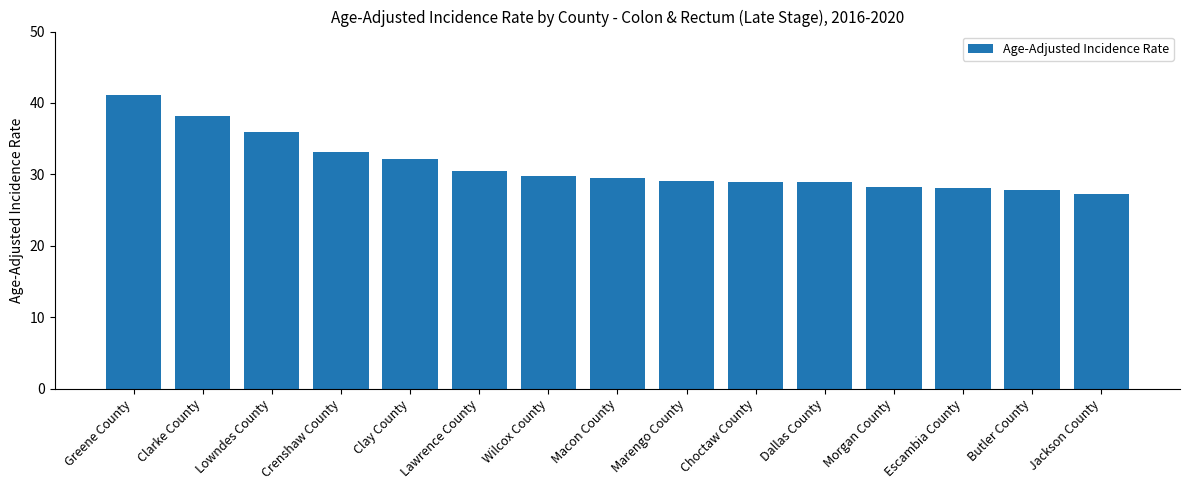

What is the label of the 11th bar from the right?

Clay County